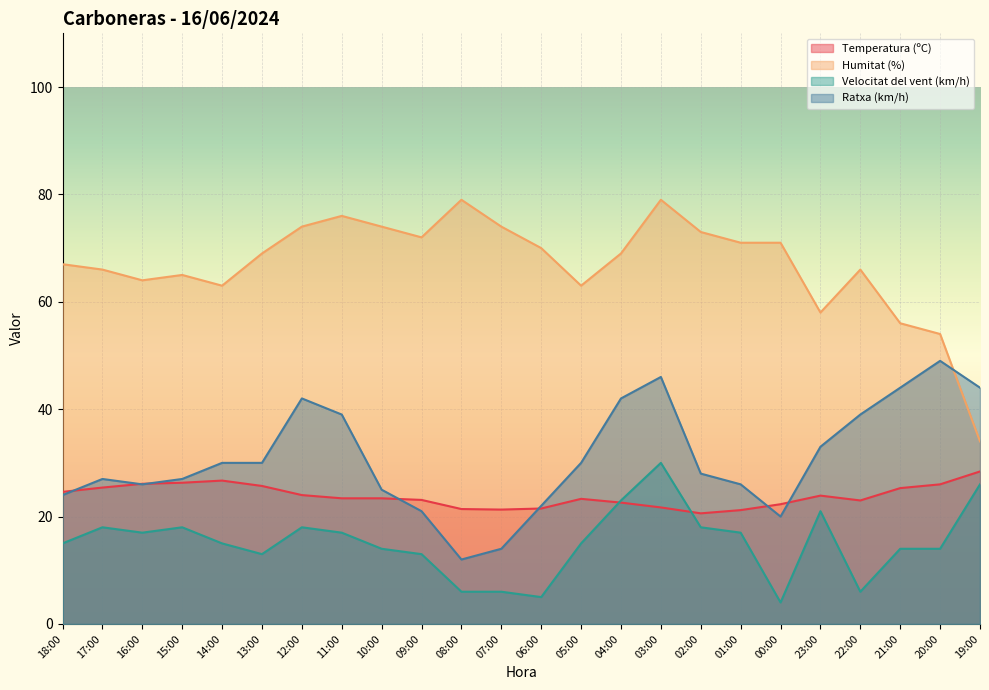

Which category has the highest value in the Temperatura (ºC) series?

19:00